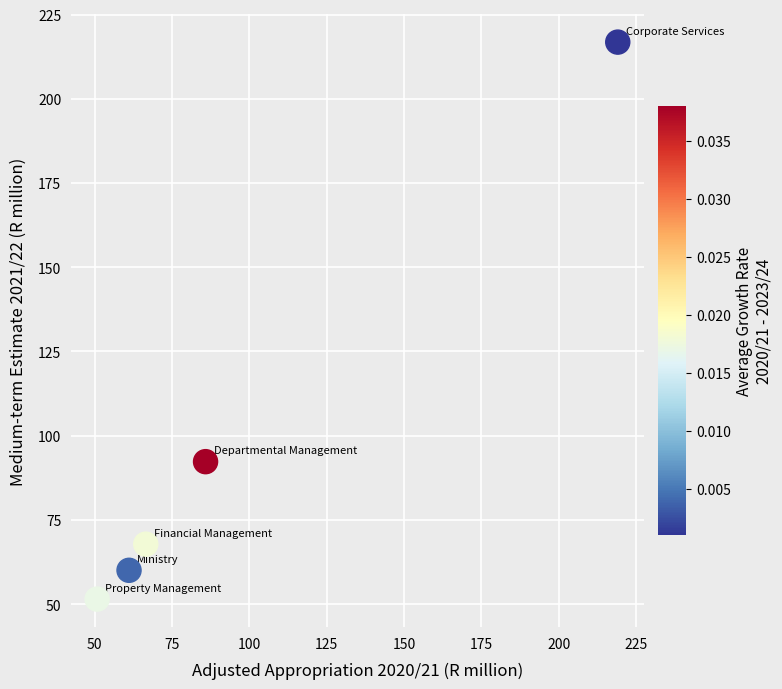

What Y value in the scatter plot is closest to 134?

92.3